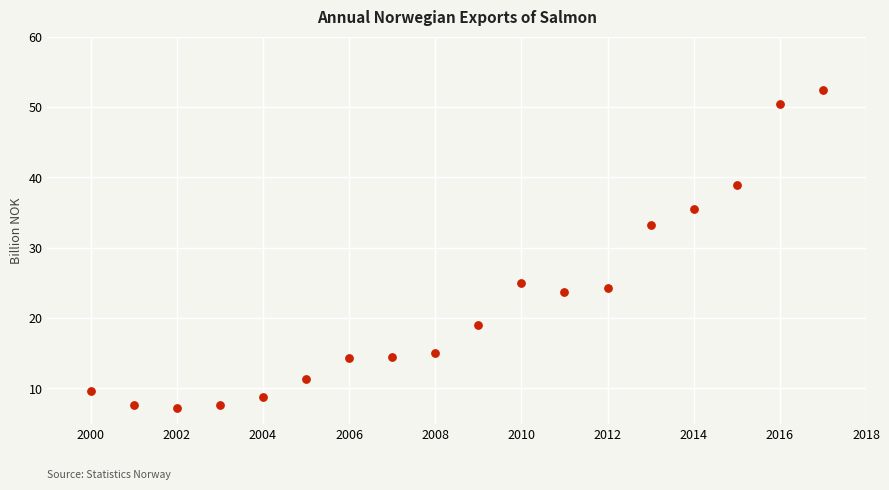

What is the range of X values (max minus min)?

17.0